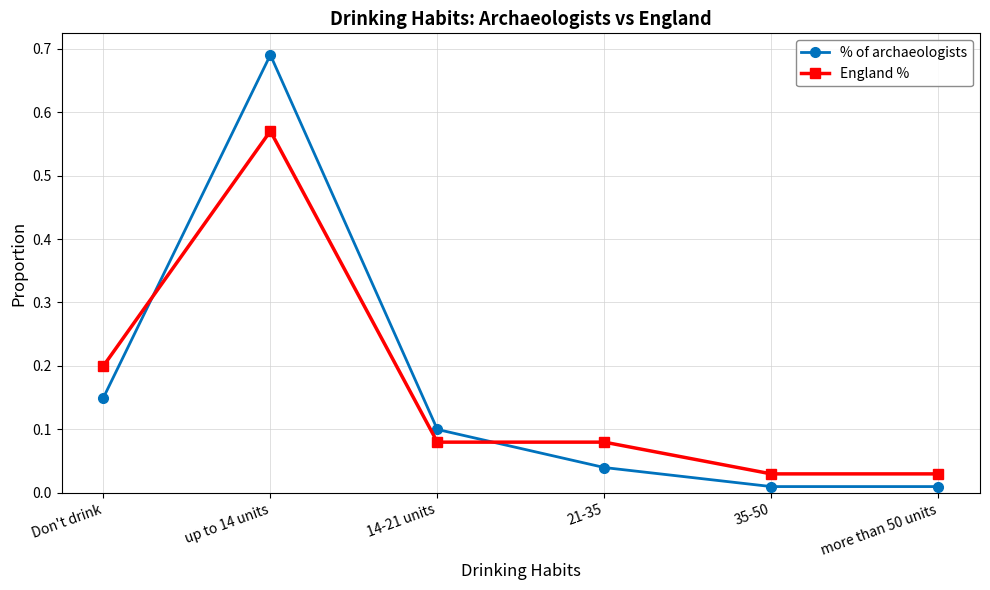

At which category is the sum across all series the highest?

up to 14 units